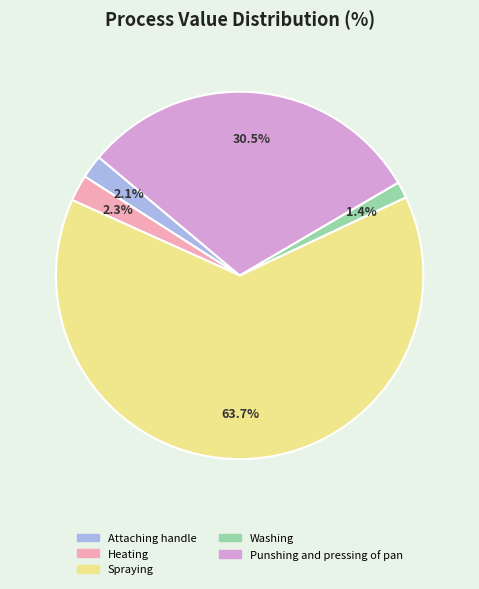

Between Punshing and pressing of pan and Washing, which is larger?

Punshing and pressing of pan